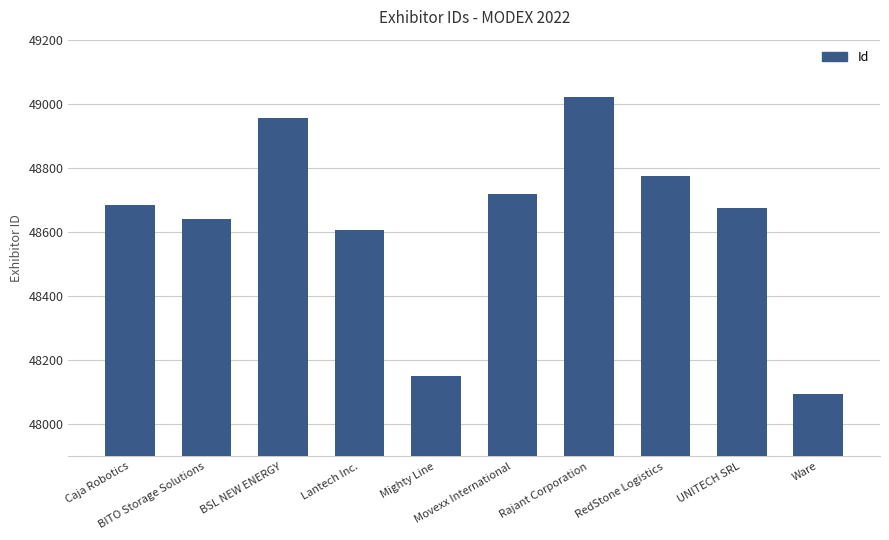

Between Ware and Lantech Inc., which is larger?

Lantech Inc.